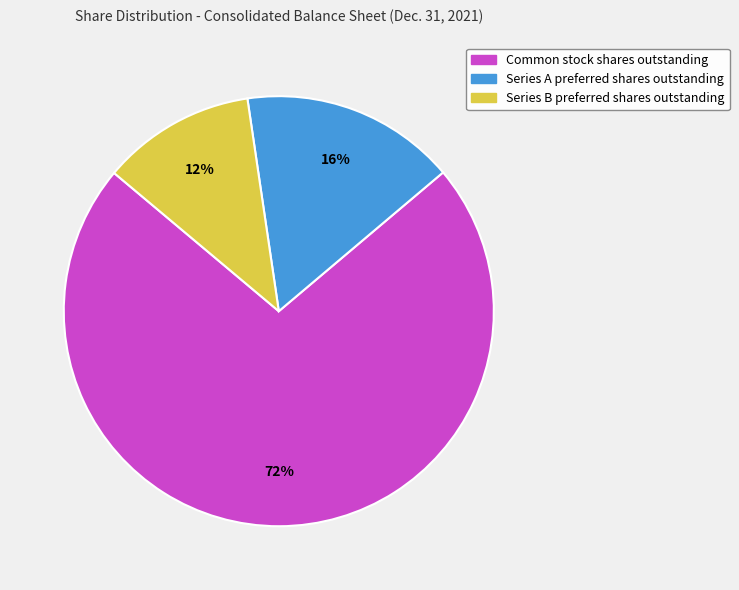

The Series A preferred shares outstanding slice represents 28% of the pie. True or false?

False